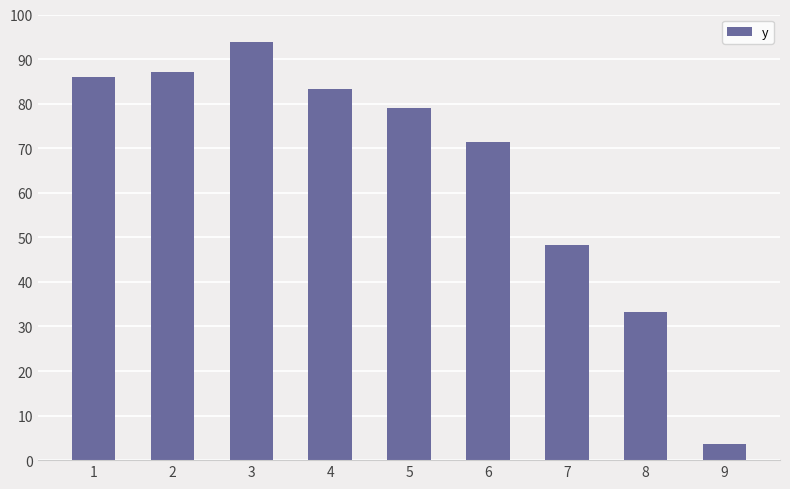

The value at 8 is 56.6. True or false?

False